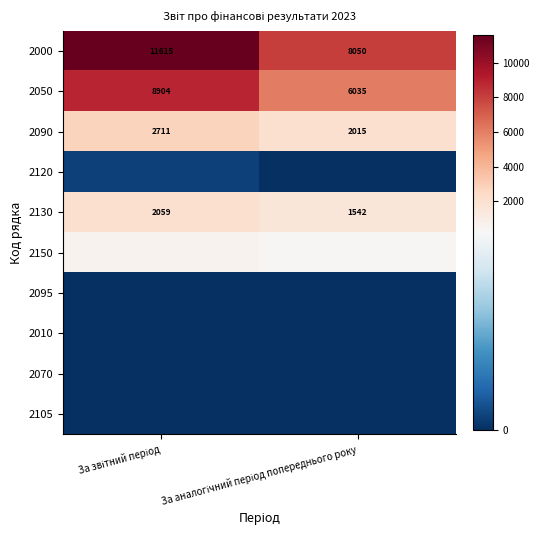

Which label corresponds to the largest value in the chart?

За звітний період